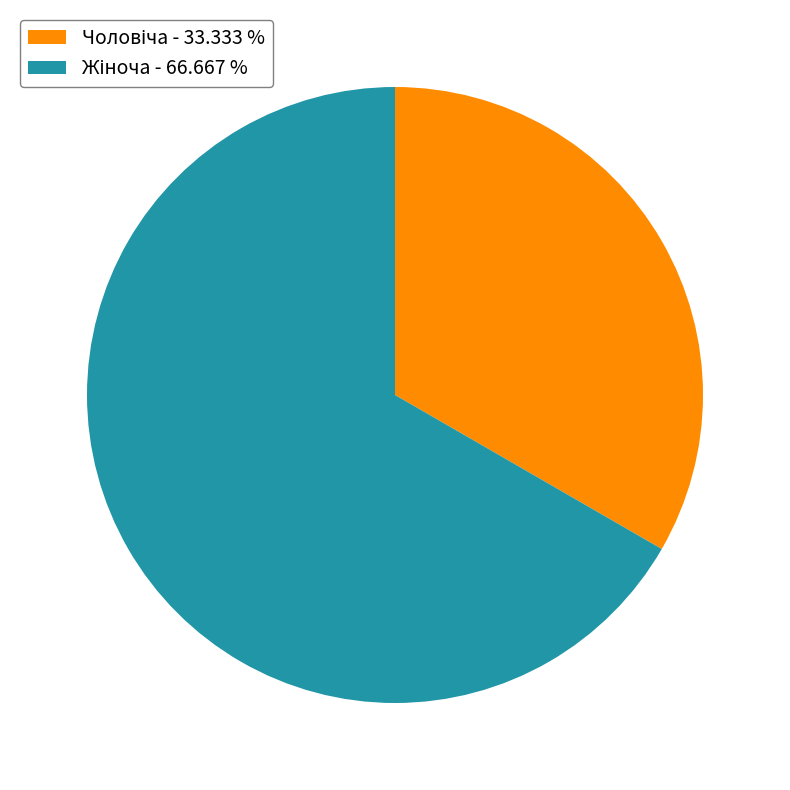

Is there a majority slice in this chart?

Yes